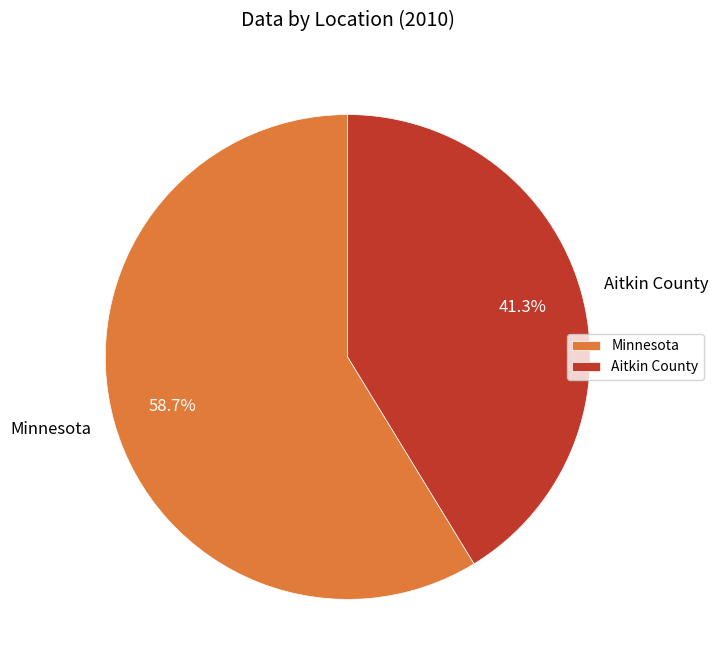

Is it true that Aitkin County is 47% of the pie?

False